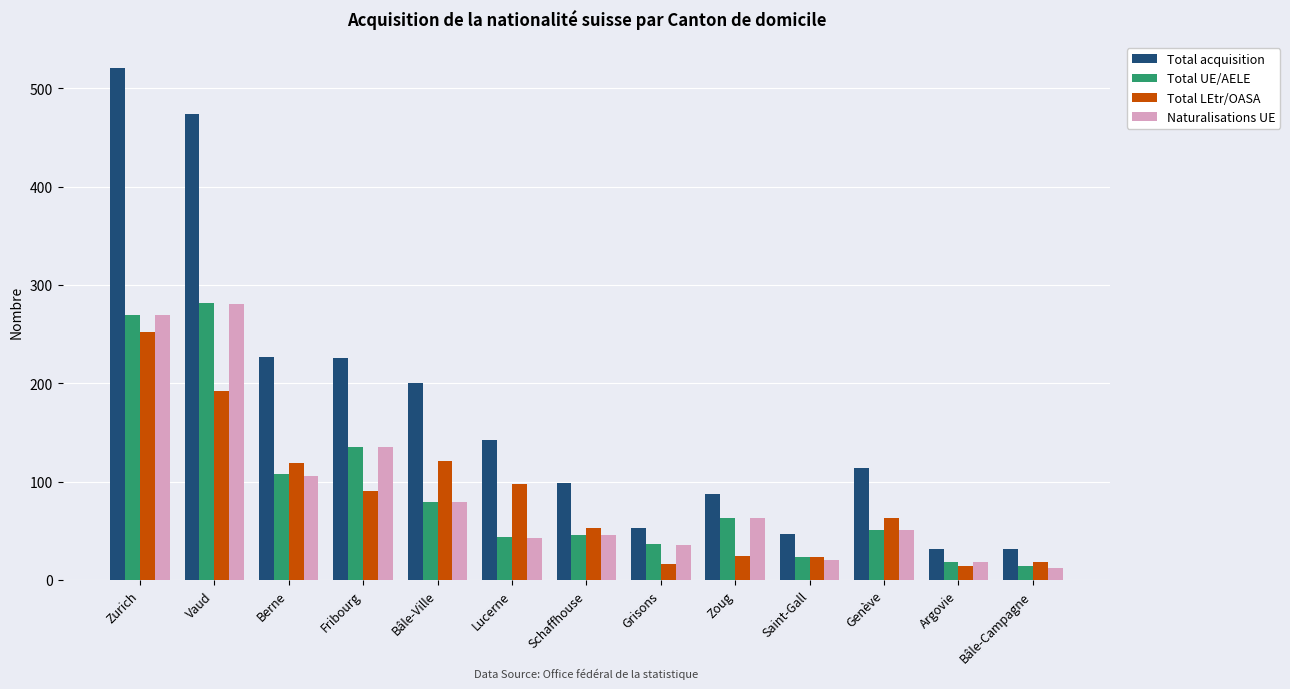

What is the minimum value for Total UE/AELE?

14